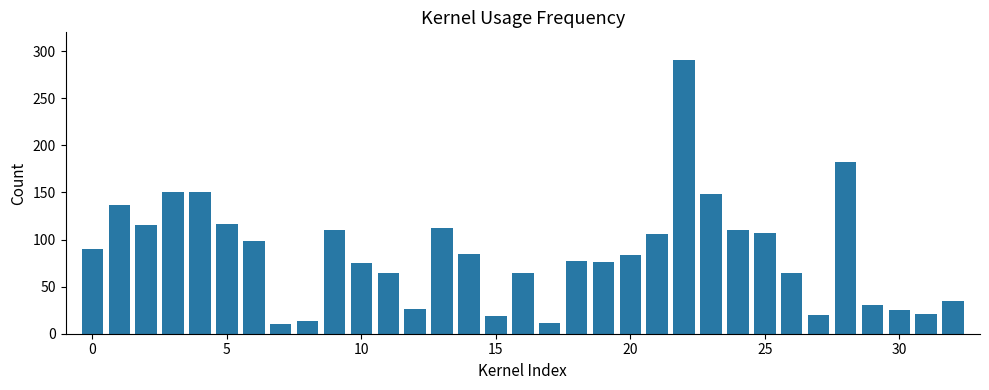

What is the maximum value shown in the chart?

291